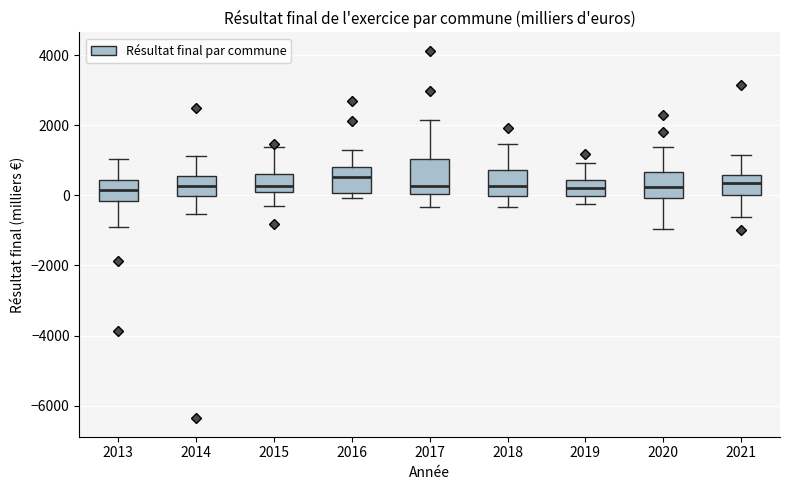

Reading left to right, transcribe this box plot: for each box, give where its median line is, the range the box spans, and where its two whiskers end, as read against the y-axis. The values are not printed on the chart, so give them approximately, as read against the axis.

2013: median 200, box -200 to 400, whiskers -800 to 1000
2014: median 200, box 0 to 600, whiskers -600 to 1200
2015: median 200, box 0 to 600, whiskers -200 to 1400
2016: median 600, box 0 to 800, whiskers 0 (just below the box's lower edge) to 1200
2017: median 200, box 0 to 1000, whiskers -400 to 2200
2018: median 200, box 0 to 800, whiskers -400 to 1400
2019: median 200, box 0 to 400, whiskers -200 to 1000
2020: median 200, box 0 to 600, whiskers -1000 to 1400
2021: median 400, box 0 to 600, whiskers -600 to 1200